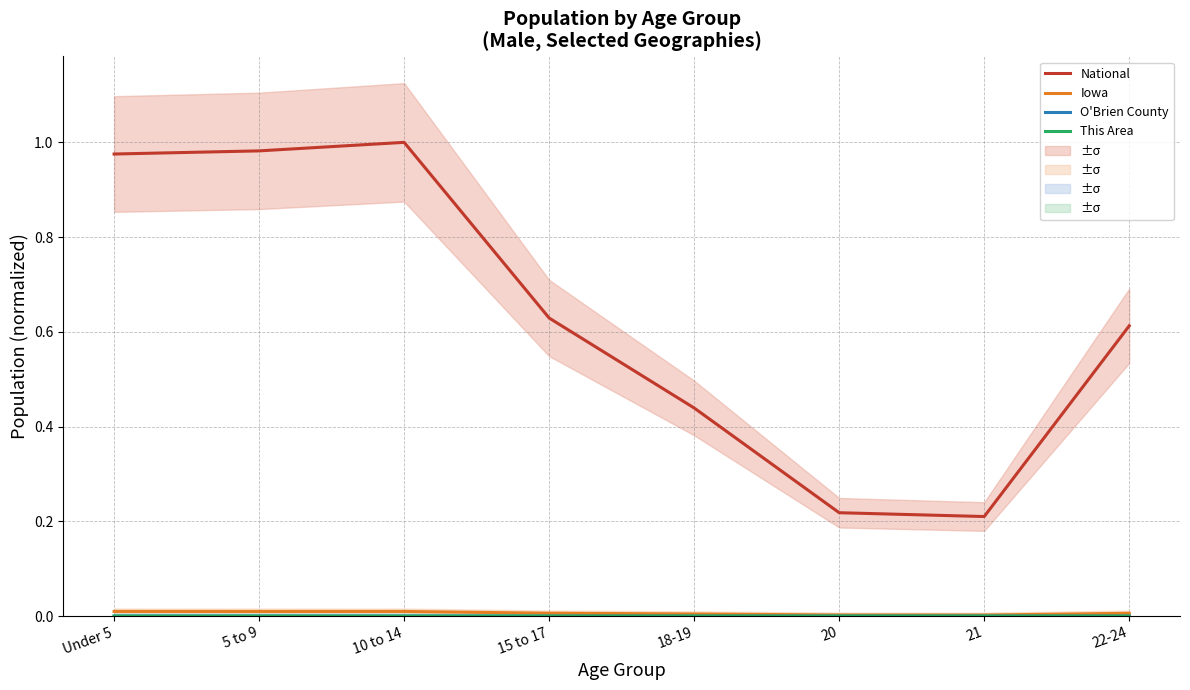

How many lines are shown in the chart?

4